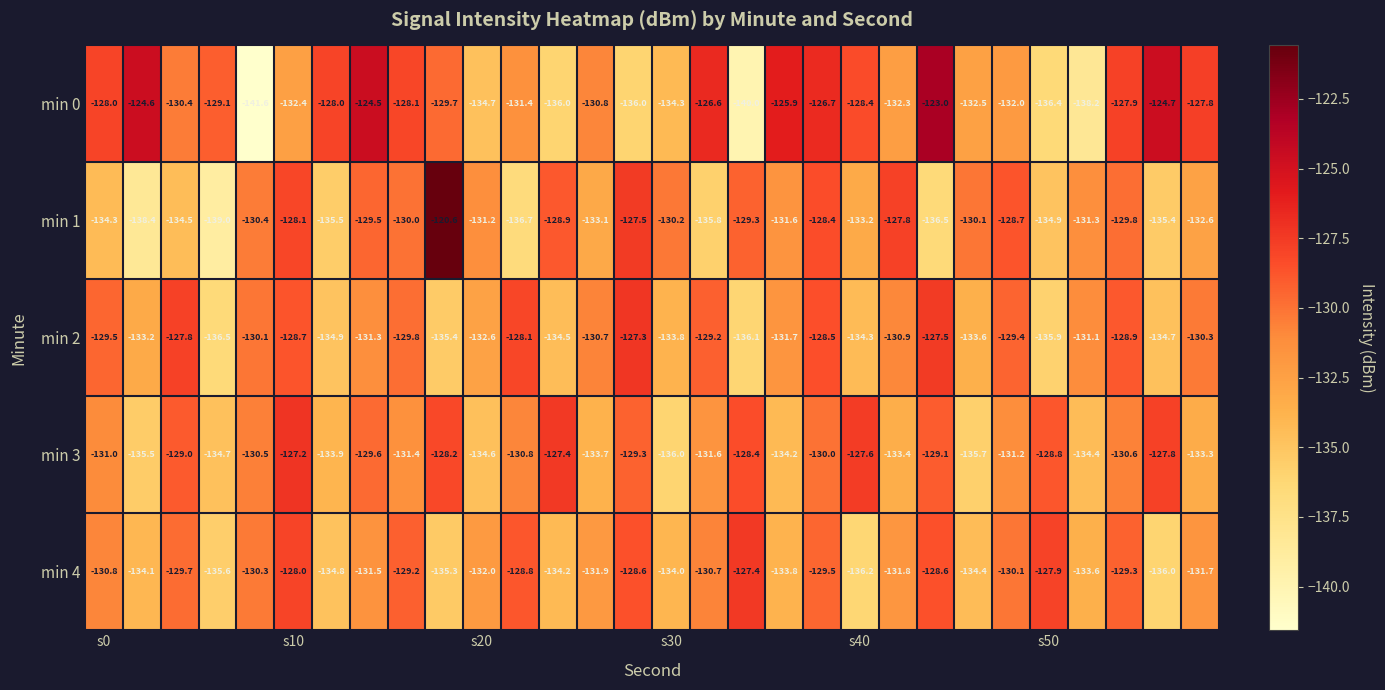

Which series has the largest range (max minus min)?

min 0